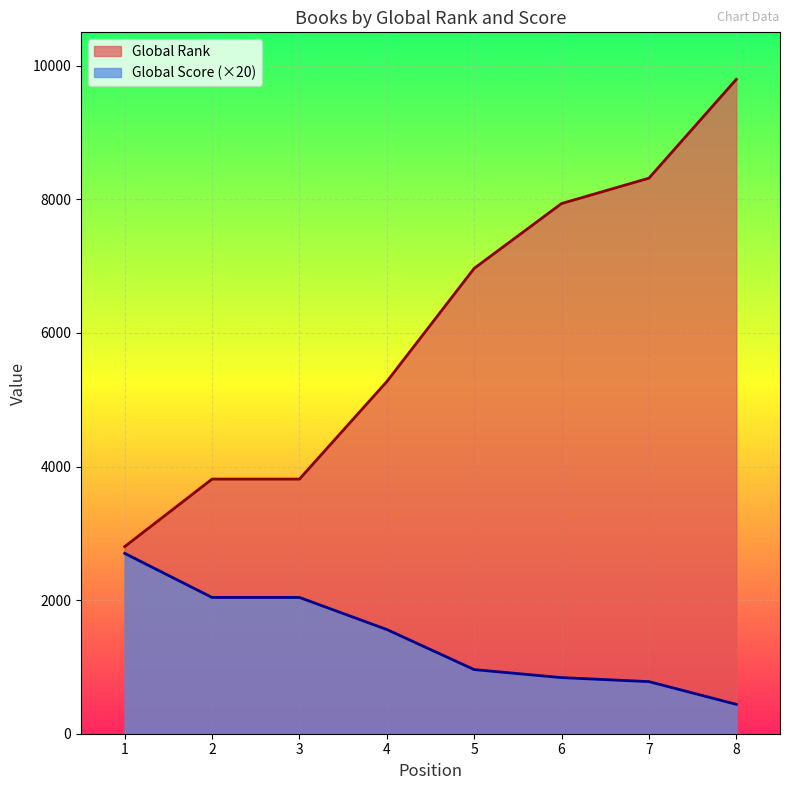

What is the spread (max minus min) of values at 4?

3712